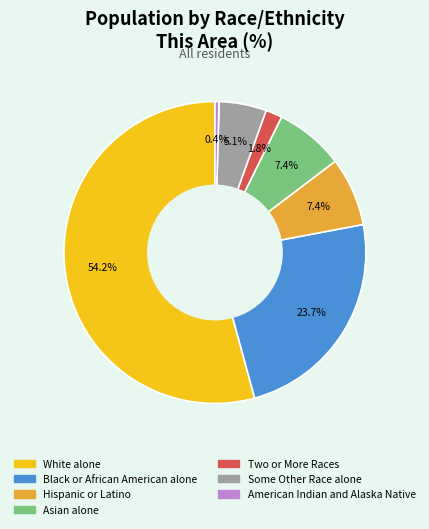

Is there a majority slice in this chart?

Yes